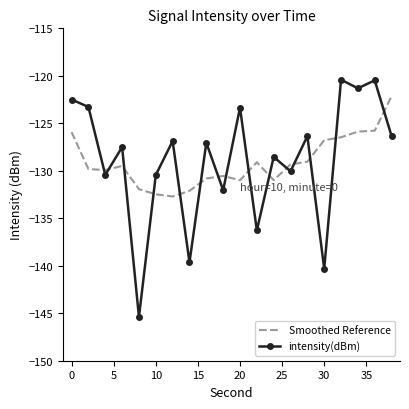

List the series in order of their peak value, highest first.

intensity(dBm), Smoothed Reference